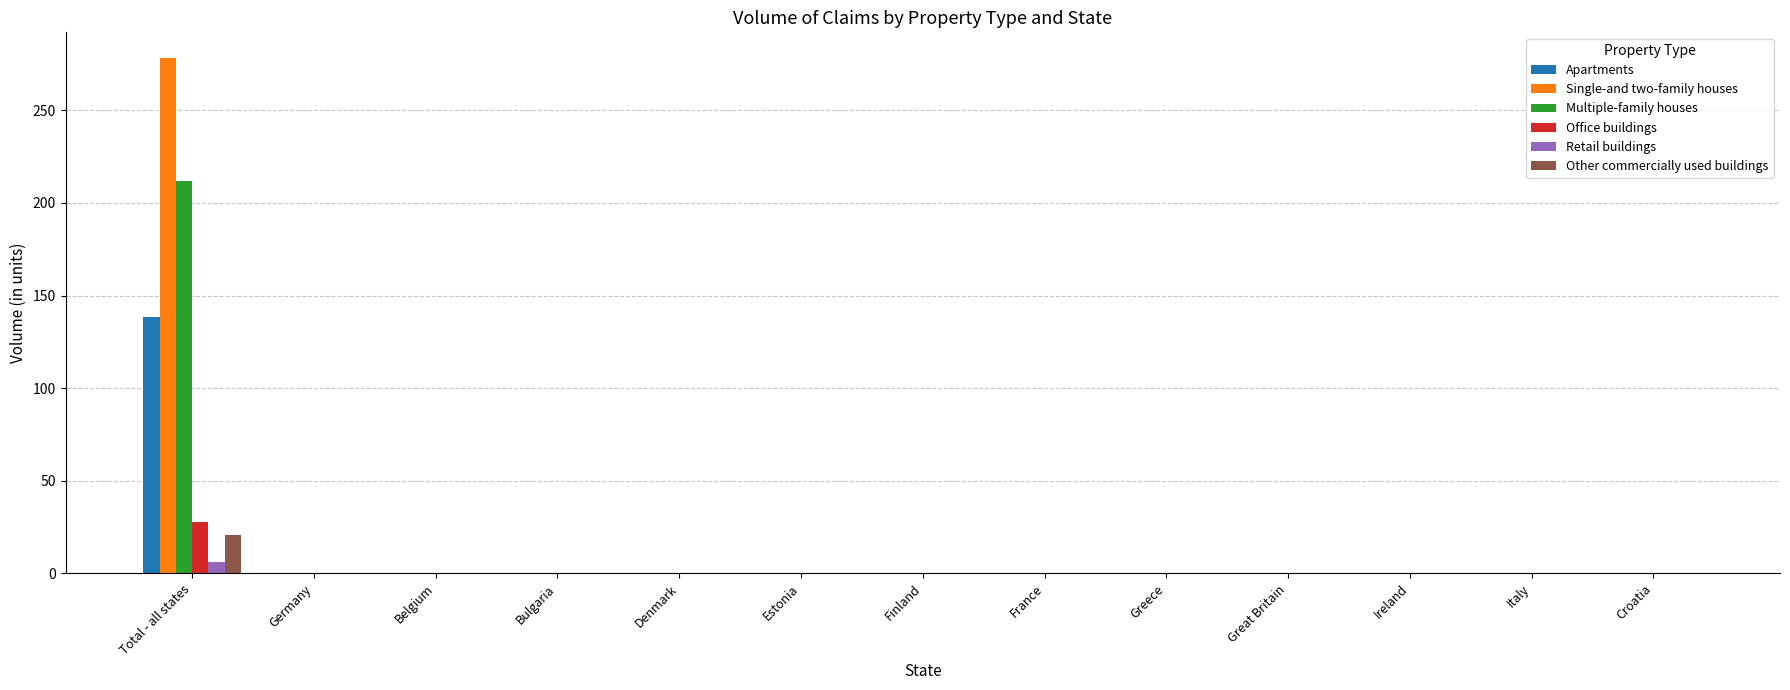

How many data points in Apartments are above 0?

1